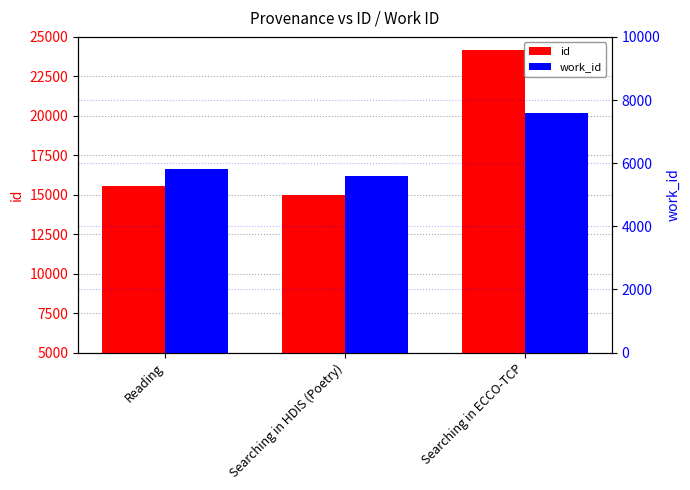

Reading right to left, list all the values displayed in this chart.

id: 24163	14976	15561
work_id: 7587	5604	5826